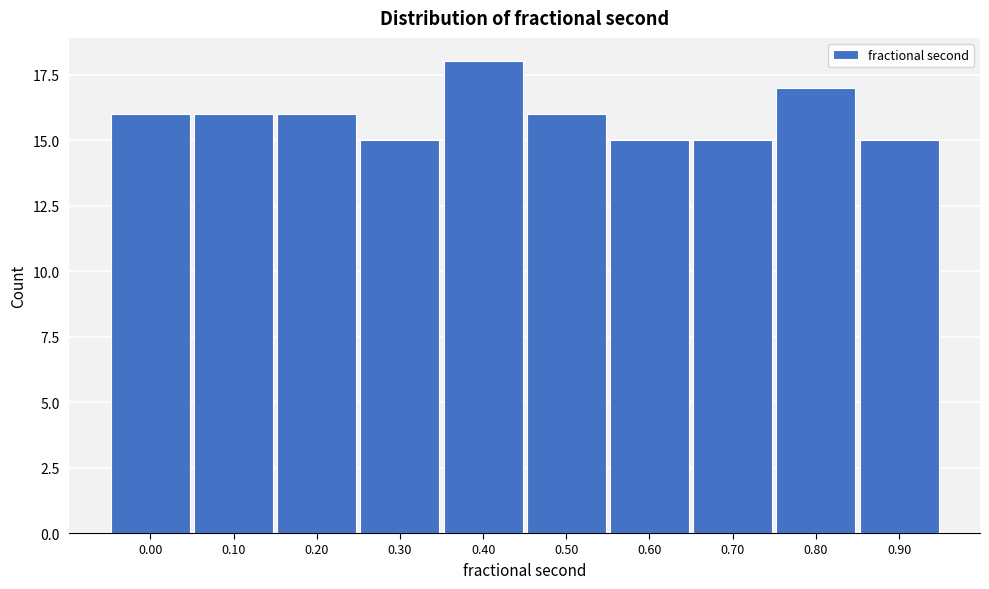

Reading left to right, what are all the values shown in this chart?

0.00=16	0.10=16	0.20=16	0.30=15	0.40=18	0.50=16	0.60=15	0.70=15	0.80=17	0.90=15